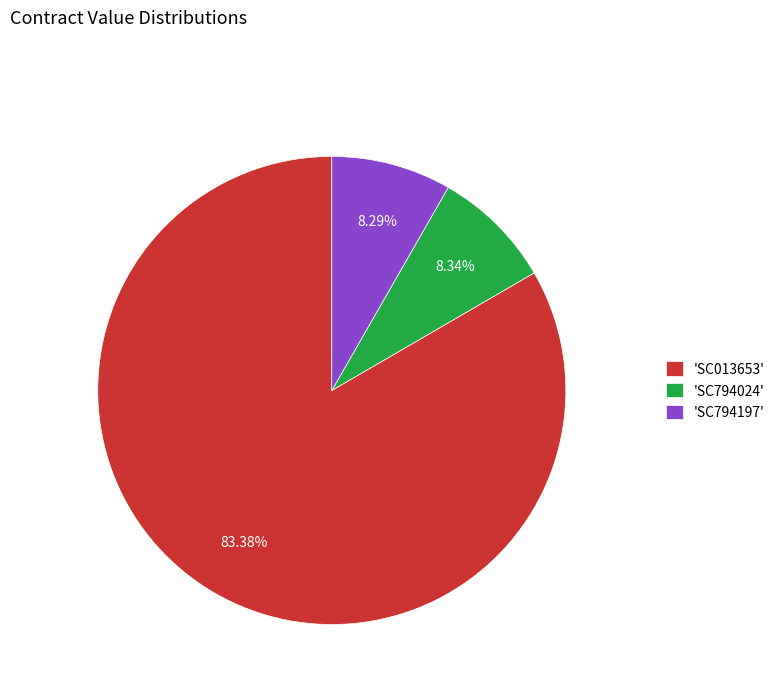

Which slice represents more than half of the pie?

'SC013653'